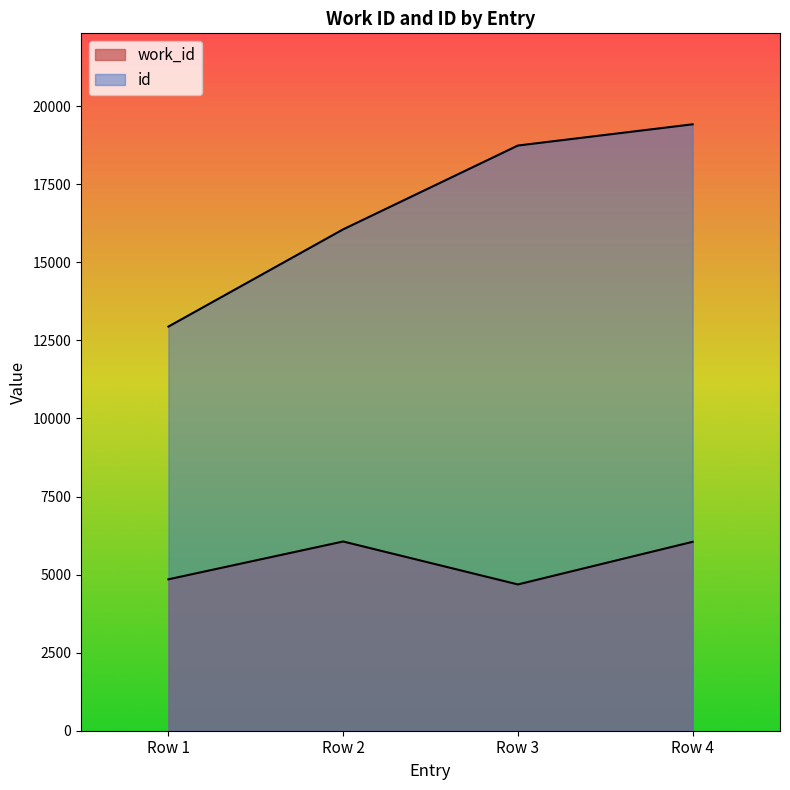

What is the greatest value displayed?

19421